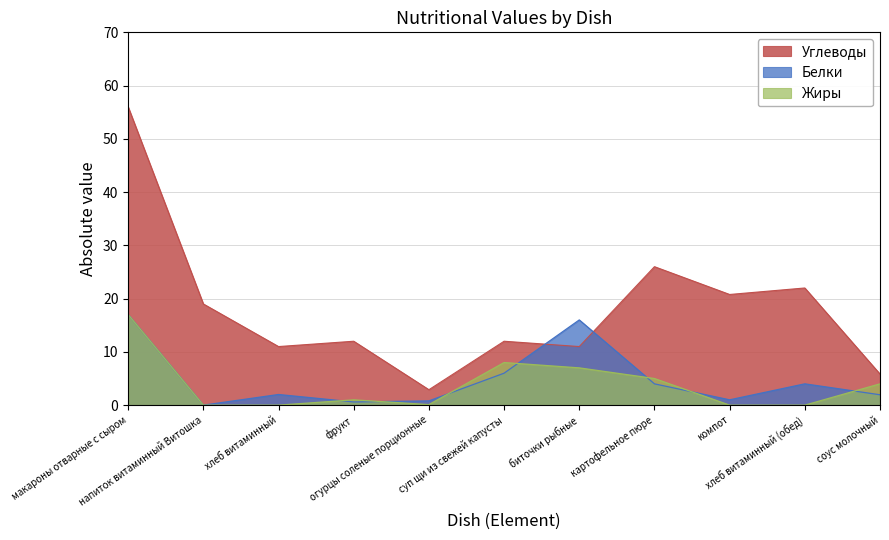

What is the difference between the Жиры values at напиток витаминный Витошка and суп щи из свежей капусты?

8.0